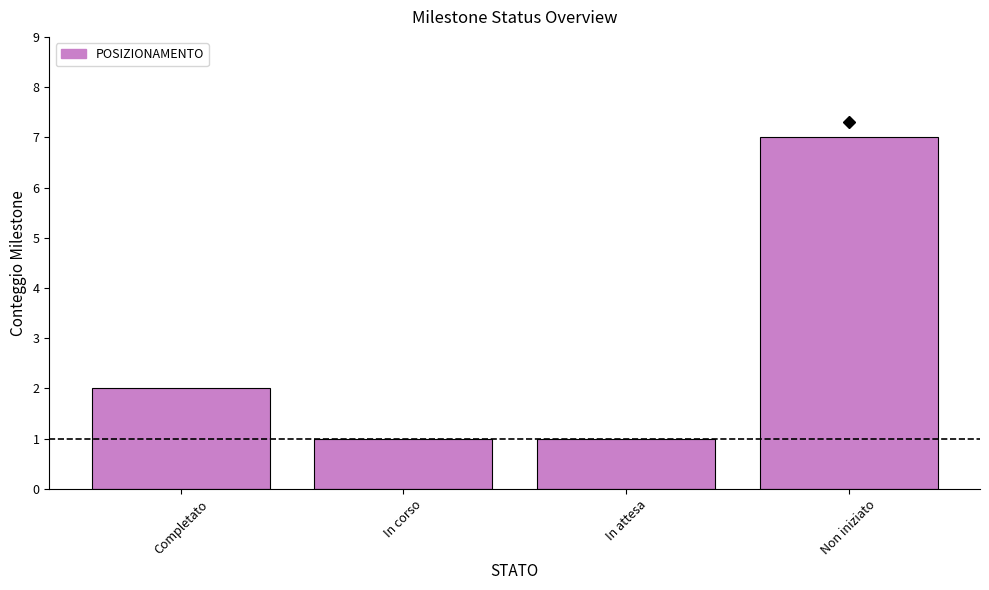

Which has a higher value, Non iniziato or Completato?

Non iniziato